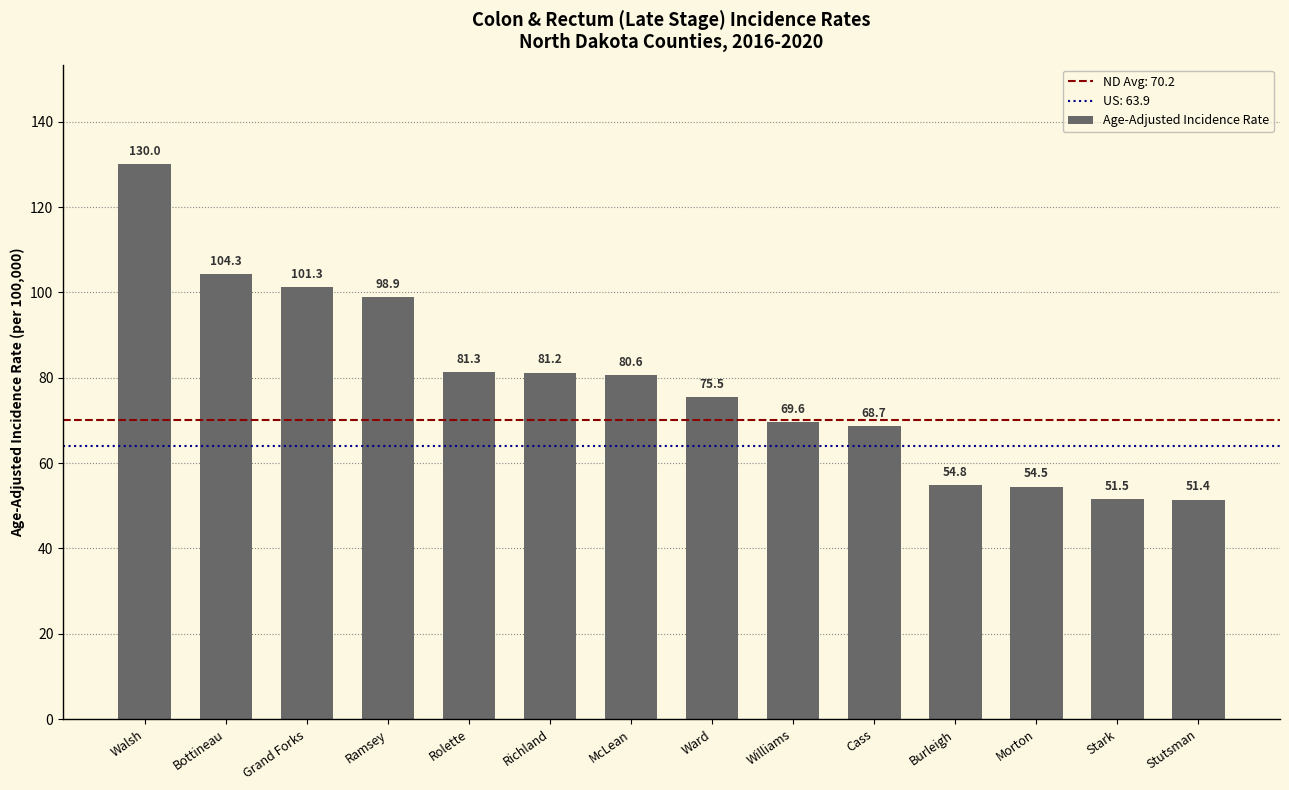

Rank the categories by value from highest to lowest.

Walsh, Bottineau, Grand Forks, Ramsey, Rolette, Richland, McLean, Ward, Williams, Cass, Burleigh, Morton, Stark, Stutsman